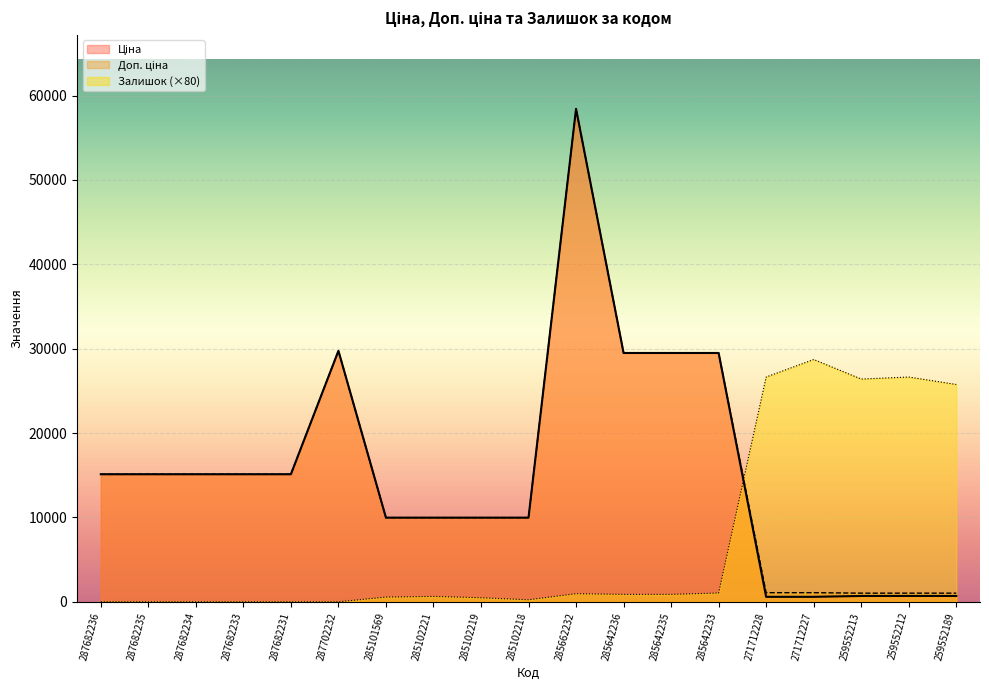

Is it true that Ціна equals 693.7 at 259552189?

True